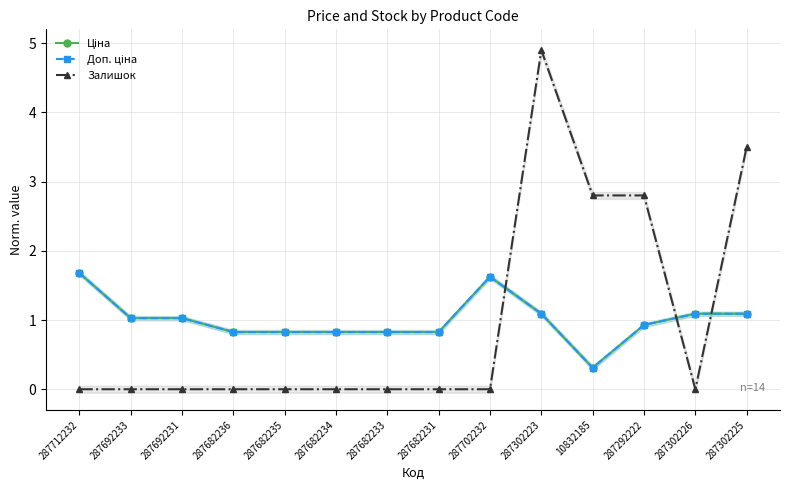

Which series has the largest range (max minus min)?

Залишок